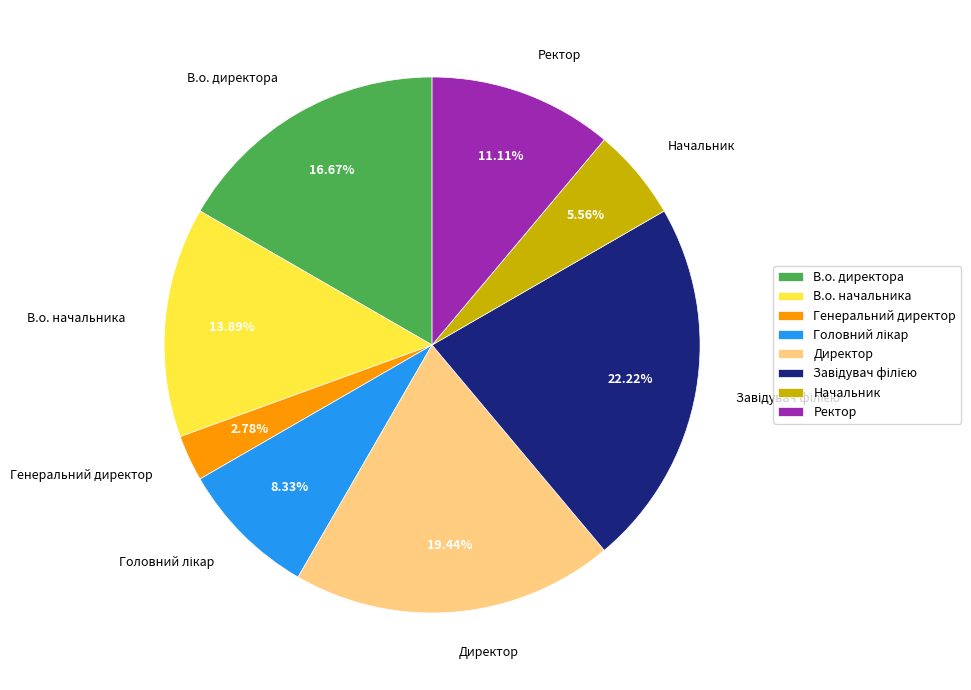

Between В.о. директора and Начальник, which is larger?

В.о. директора